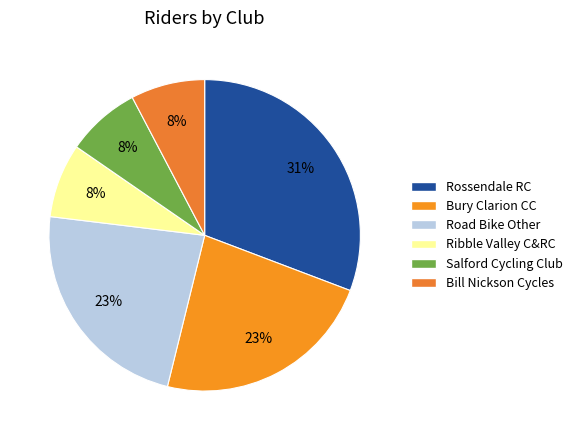

Is there a majority slice in this chart?

No